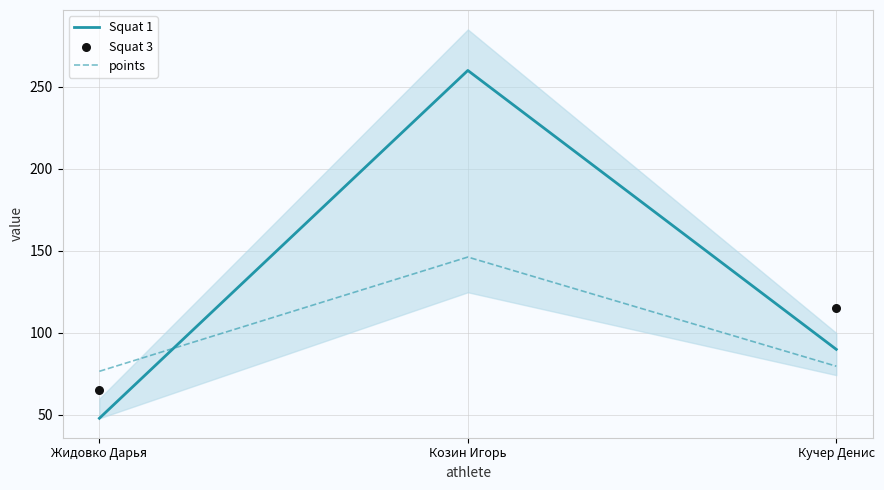

At which label does Squat 1 reach its minimum?

Жидовко Дарья